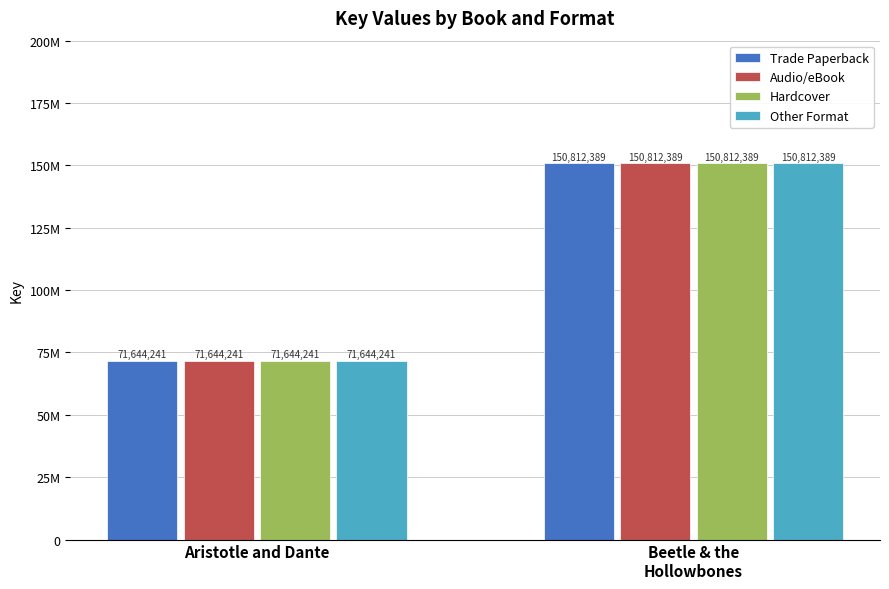

List the series in order of their peak value, highest first.

Trade Paperback, Audio/eBook, Hardcover, Other Format